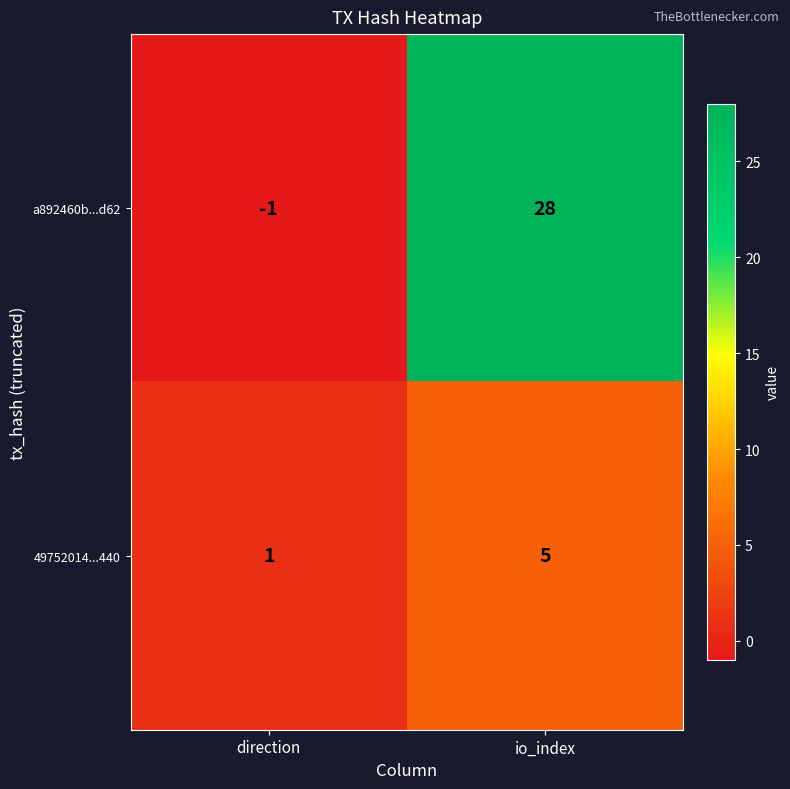

How many negative values does the a892460b...d62 series have?

1